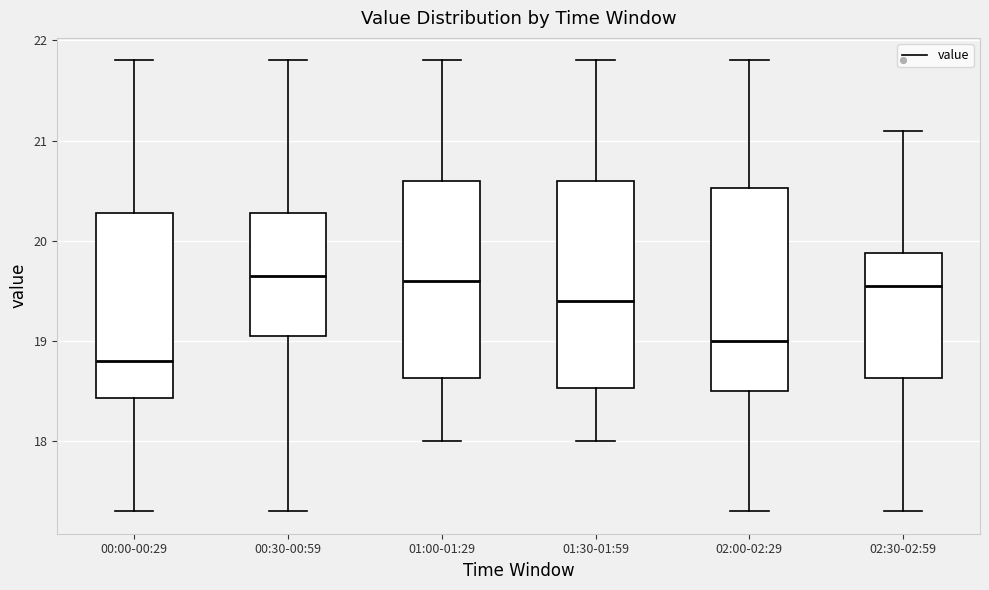

Which box has the lowest median line?

00:00-00:29